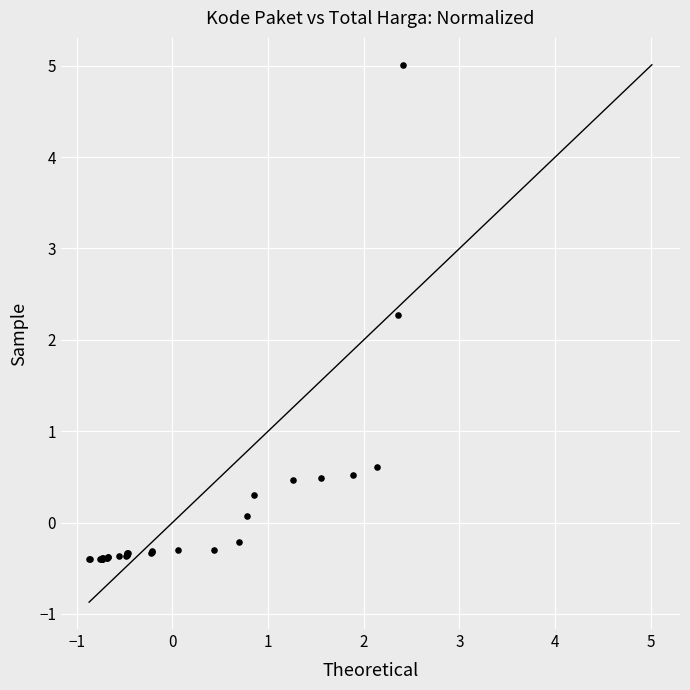

What Y value in the scatter plot is closest to 2?

2.3